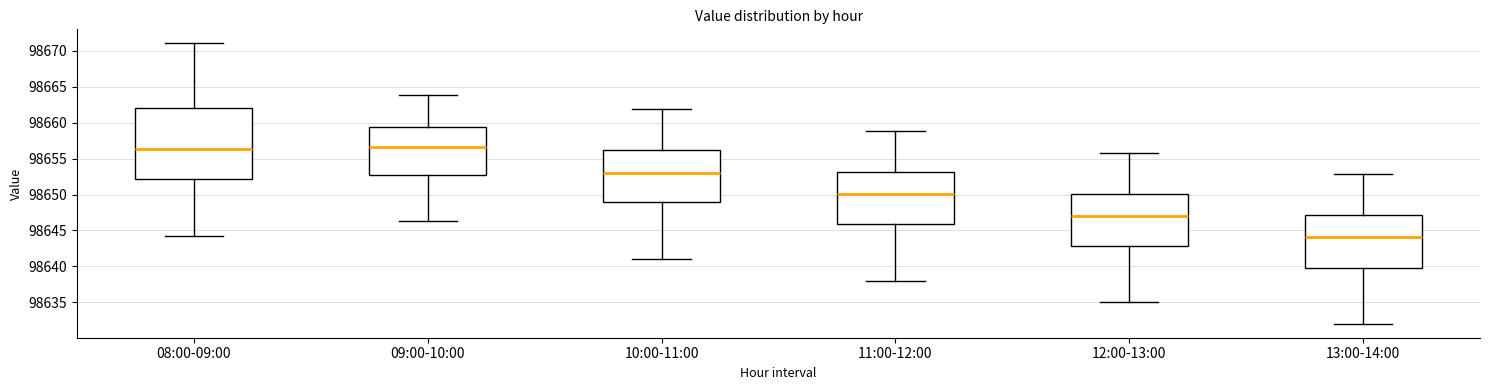

Which box has the lowest median line?

13:00-14:00